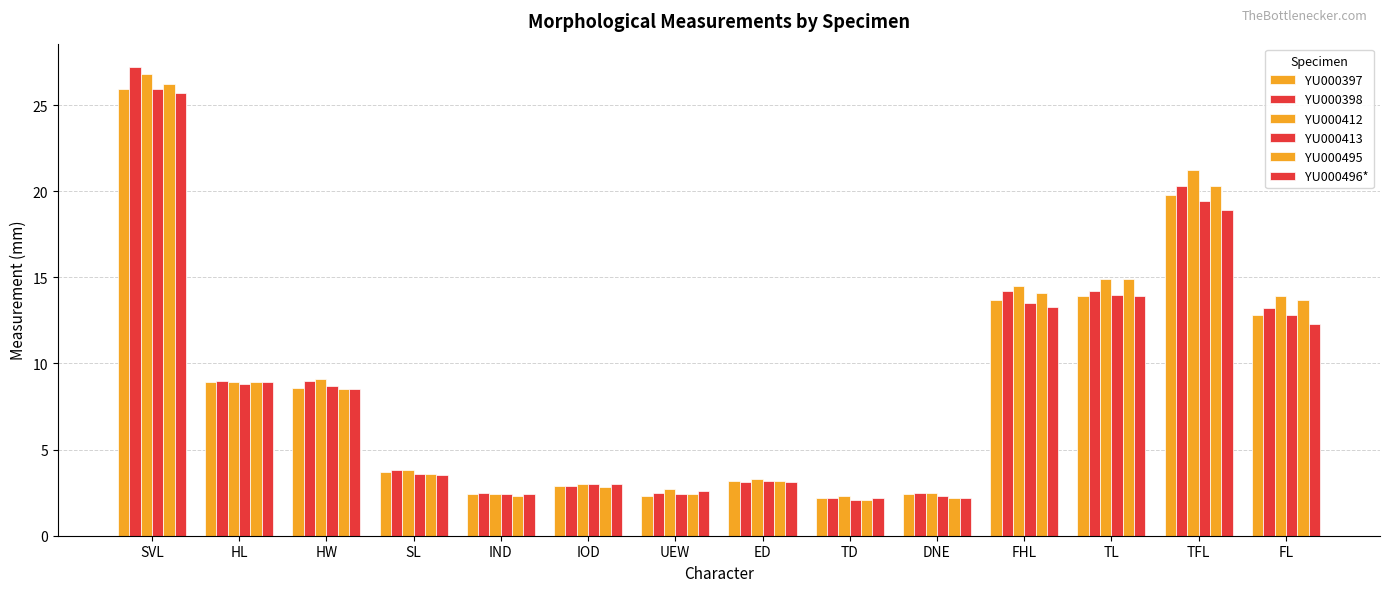

Rank the series at HW from highest to lowest value.

YU000412, YU000398, YU000413, YU000397, YU000495, YU000496*